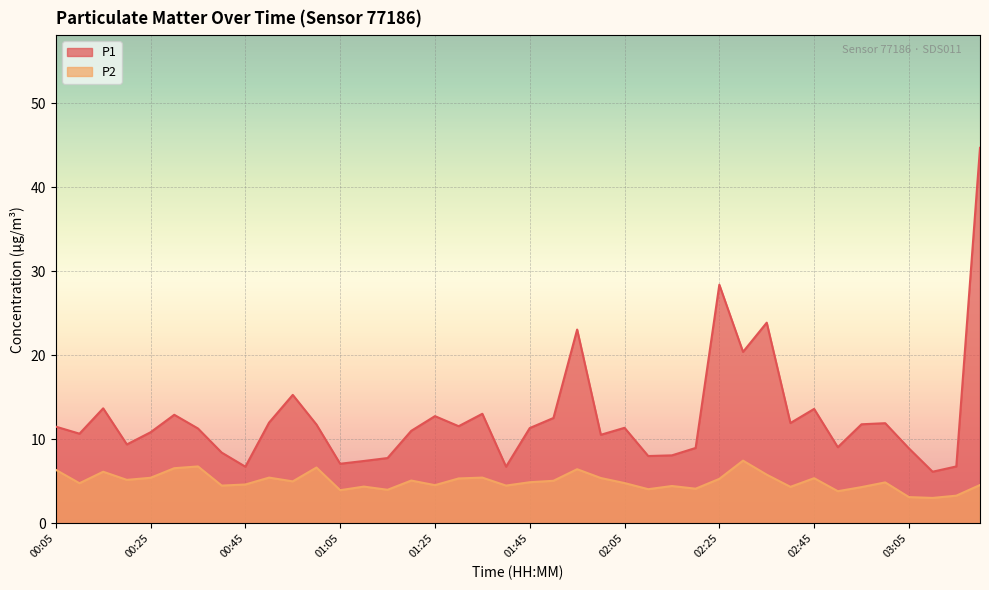

At which category does P1 reach its first local peak?

00:15